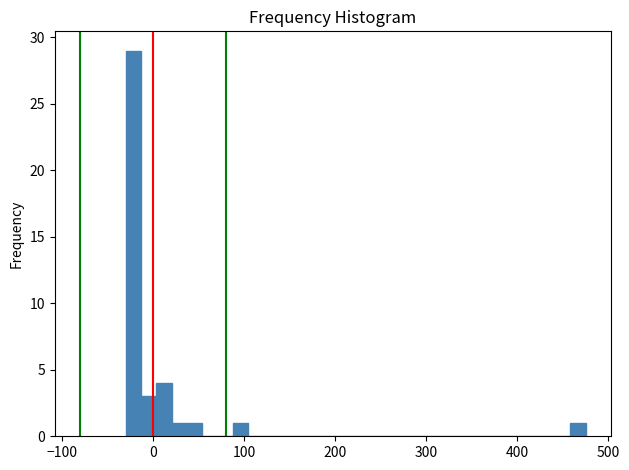

Read against the x-axis, roughly where is the centre of the tallest bar?

-20